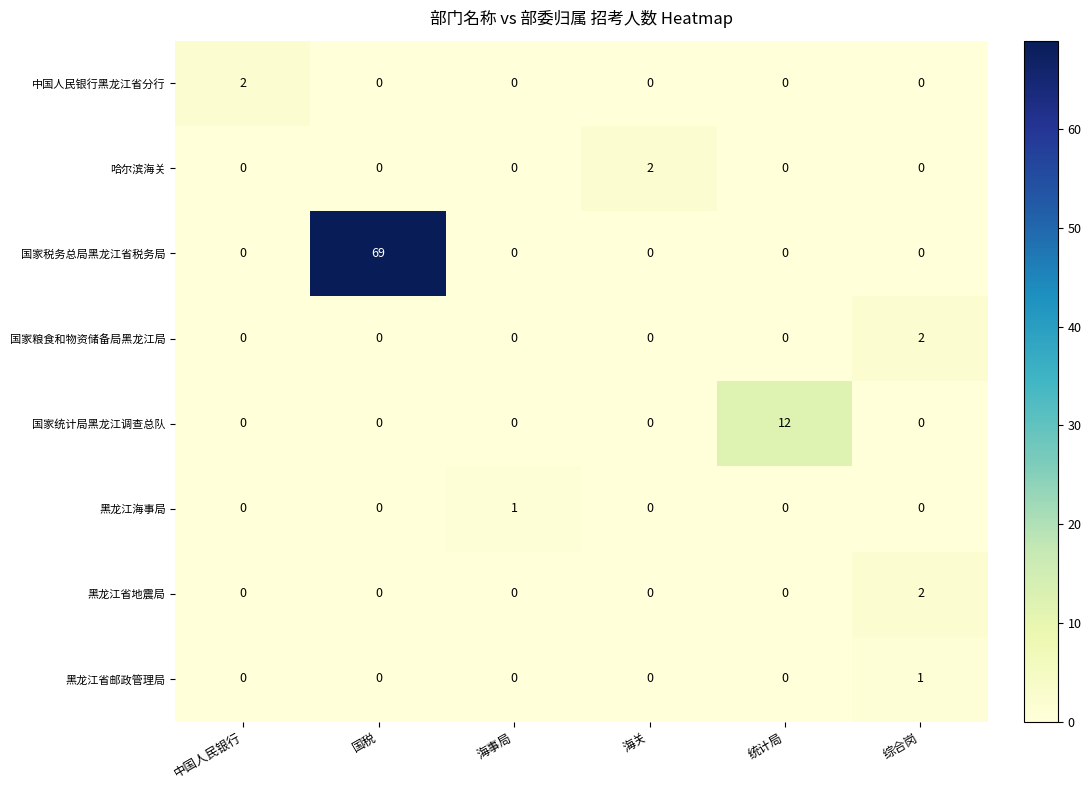

Which series changed the most between 统计局 and 综合岗?

国家统计局黑龙江调查总队